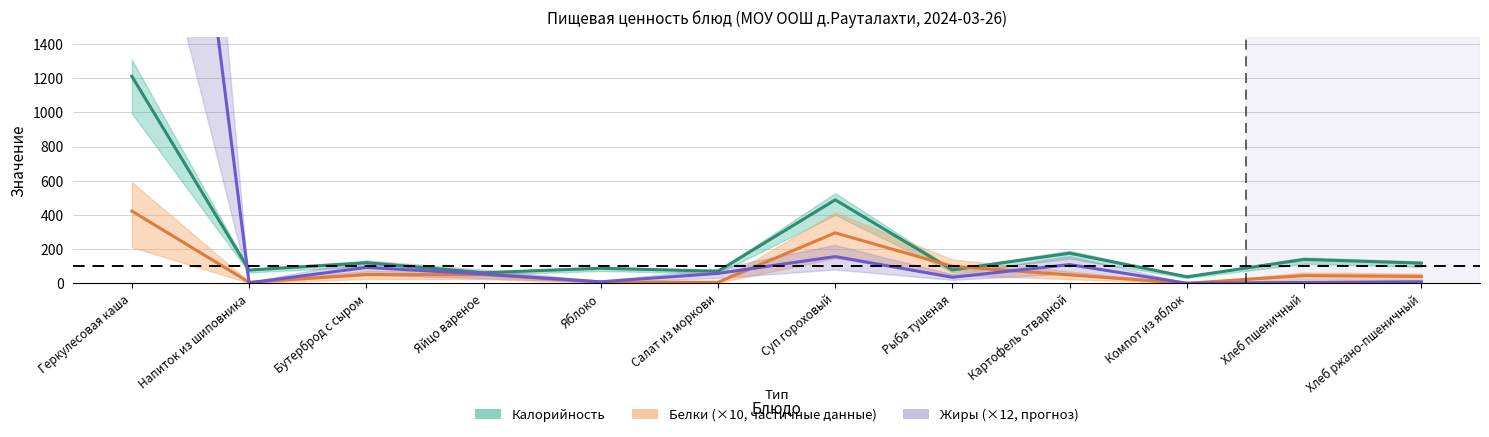

What is the sum of the Белки ×10 values at Салат из моркови and Хлеб пшеничный?

53.0